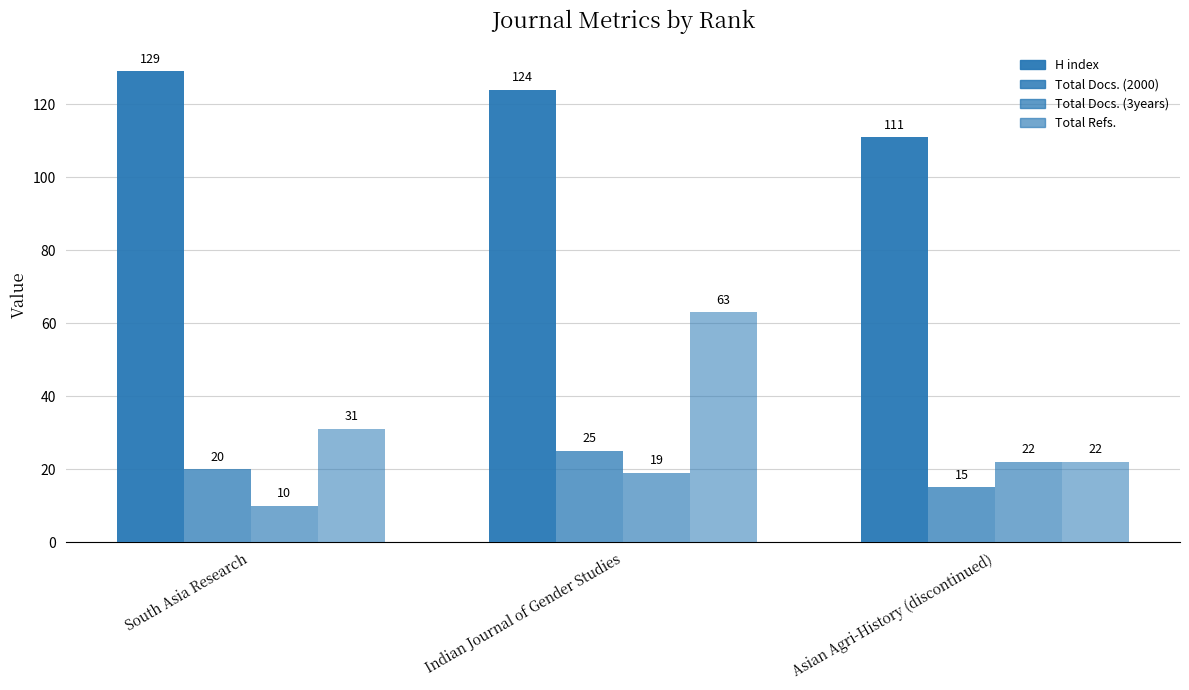

What is the minimum value for Total Docs. (2000)?

15